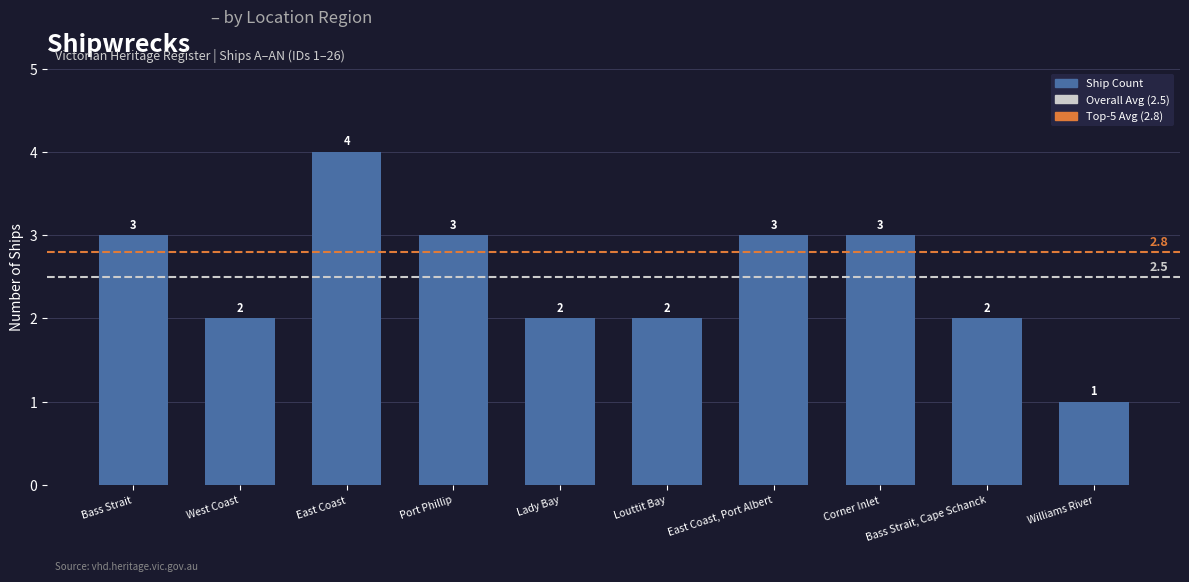

How many values are between 2 and 3?

8